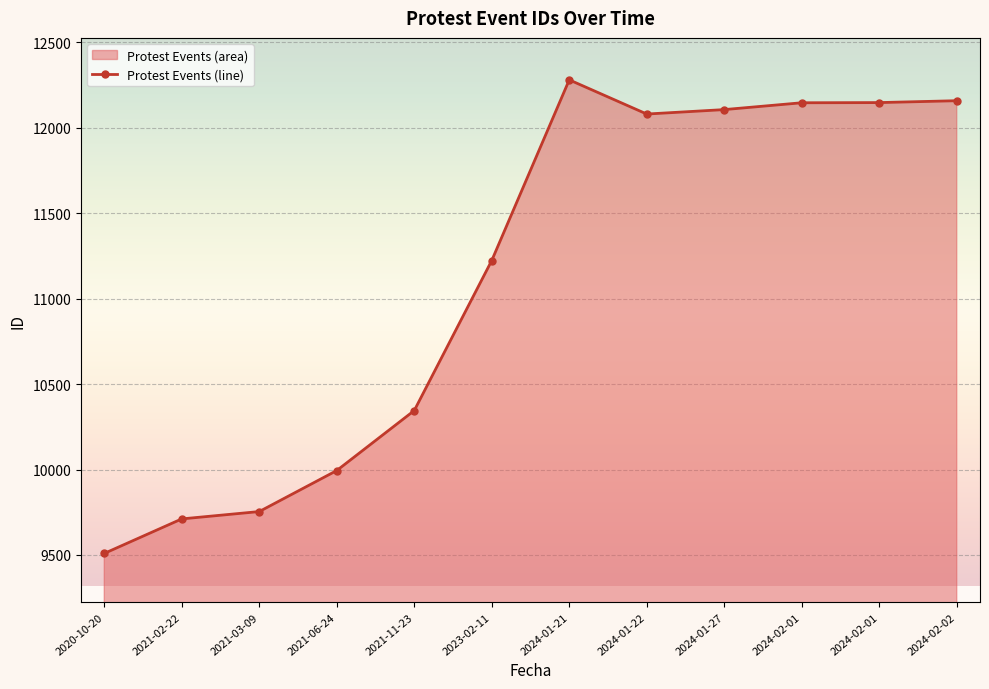

Count the number of categories in the chart.

12